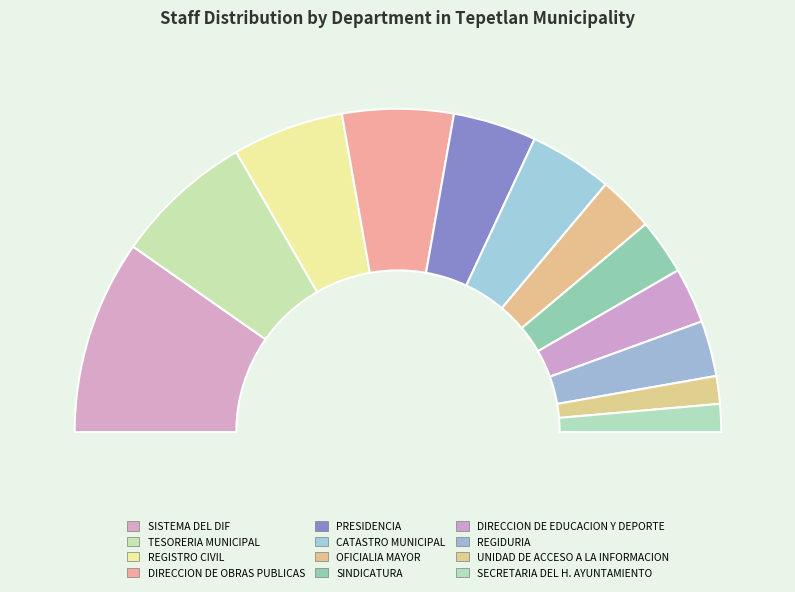

How many slices are in this pie chart?

12